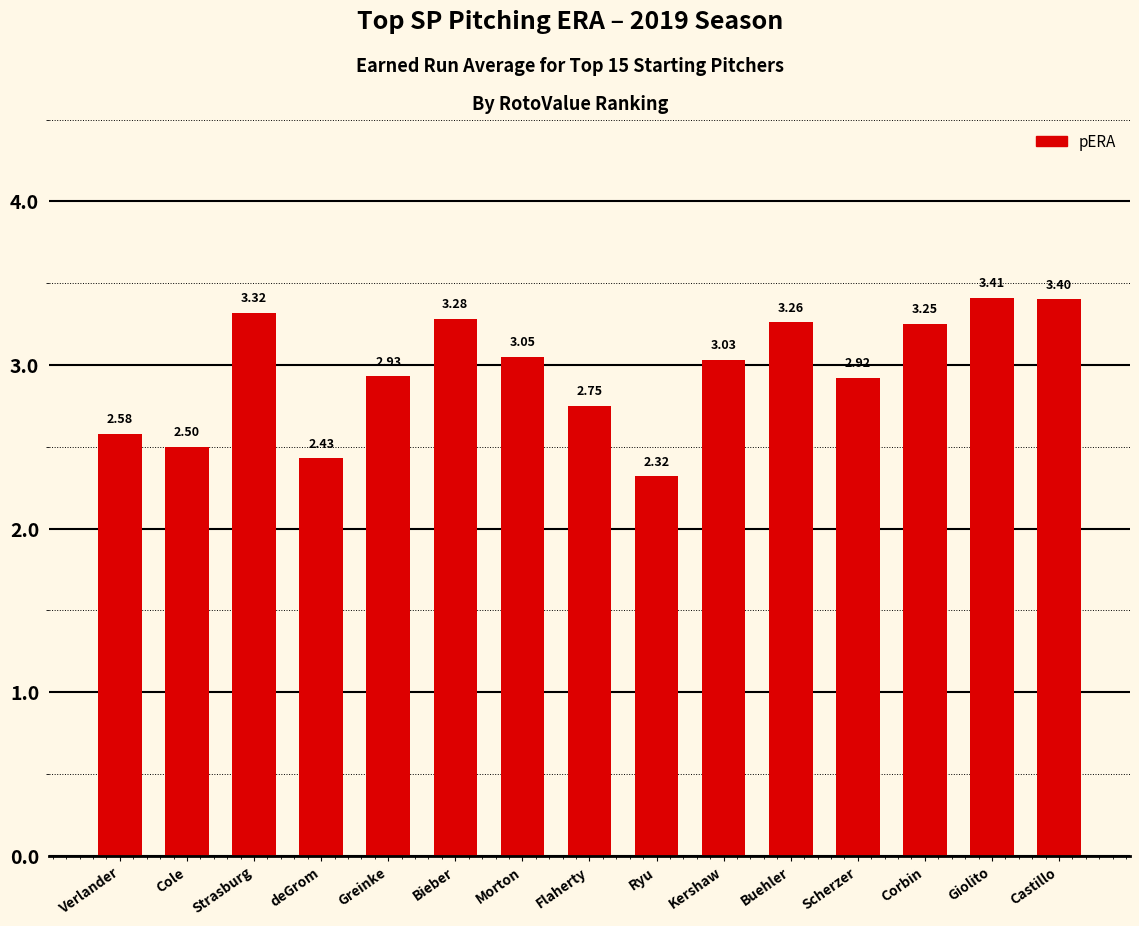

Does the chart contain any negative values?

No